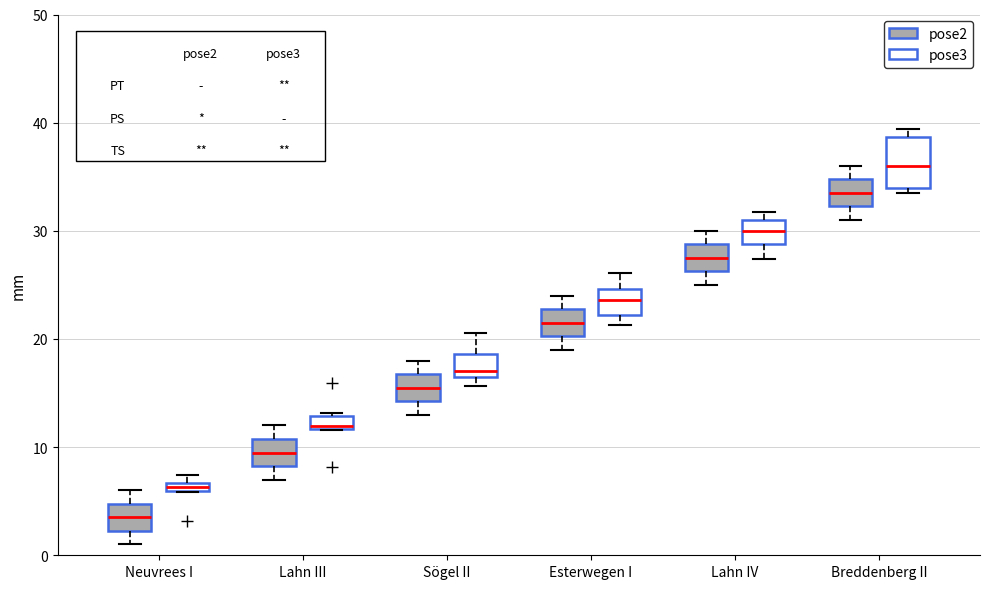

Where is the lower edge of the box for Sögel II (pose3) on the y-axis? The values are not printed on the chart, so give them approximately, as read against the axis.

17